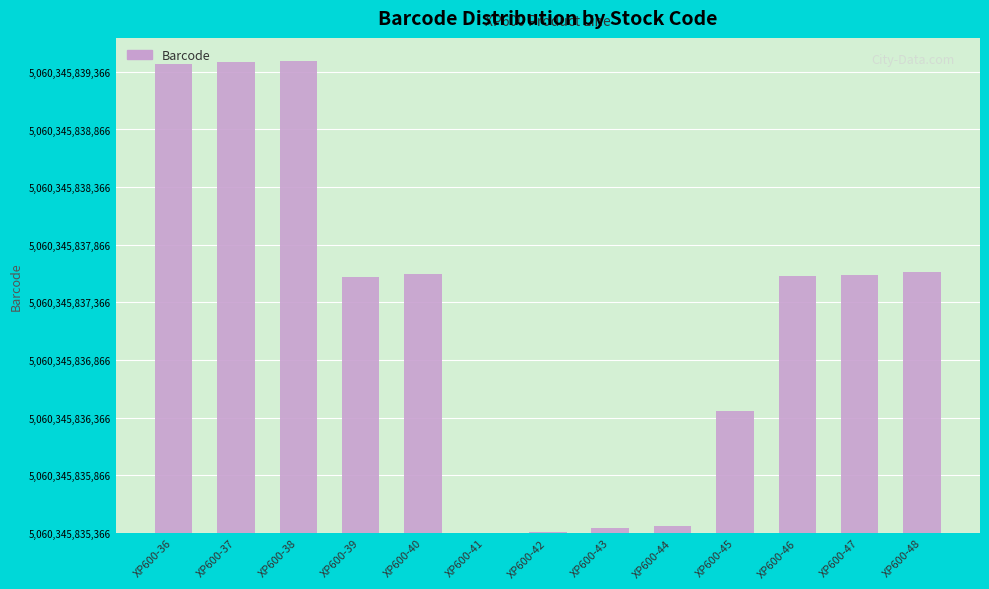

Are the bars horizontal?

No